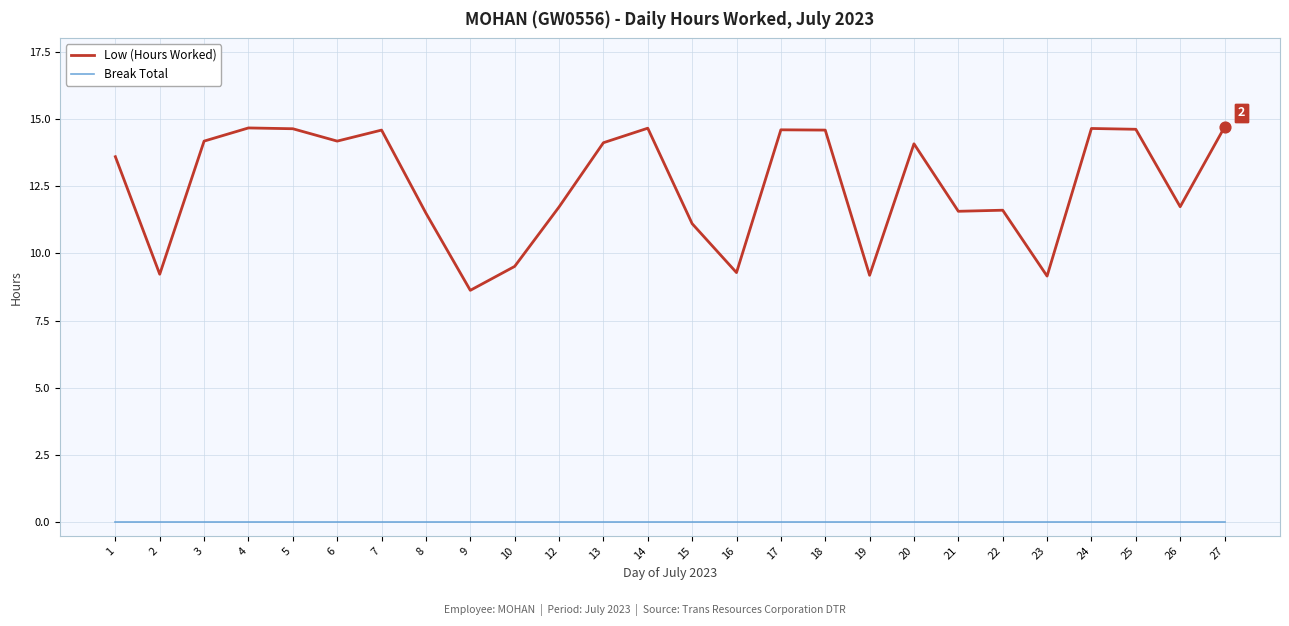

What is the total value across all series at 17?

14.6